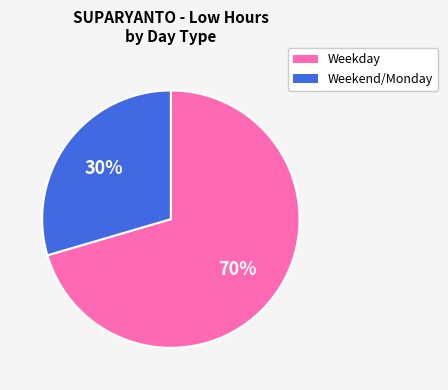

Is there any slice that represents more than half of the pie?

Yes